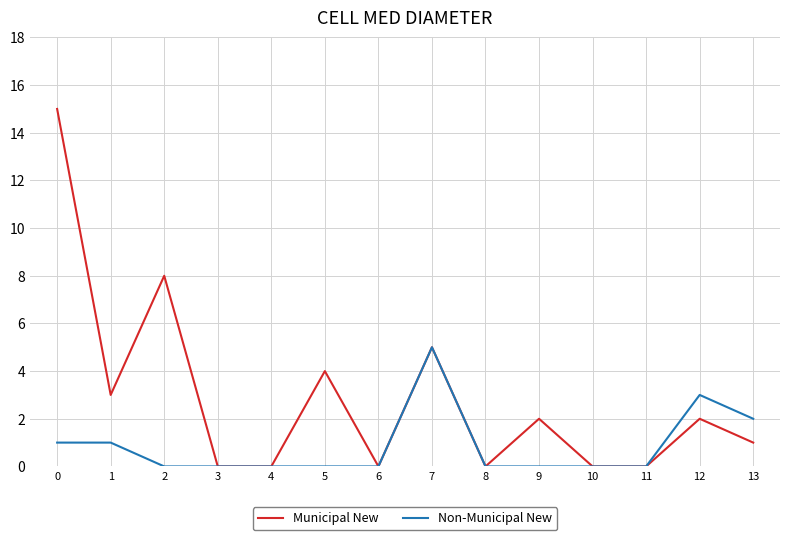

List the series in order of their peak value, lowest first.

Municipal New, Non-Municipal New